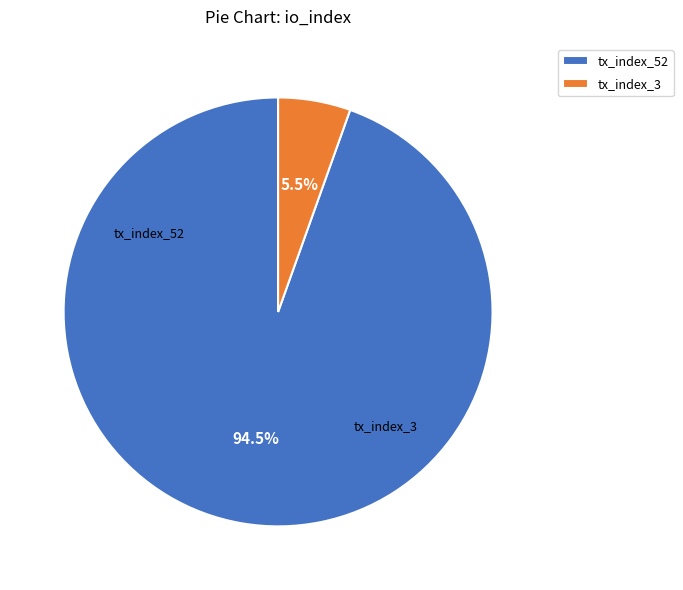

What is the largest slice in the pie chart?

tx_index_52